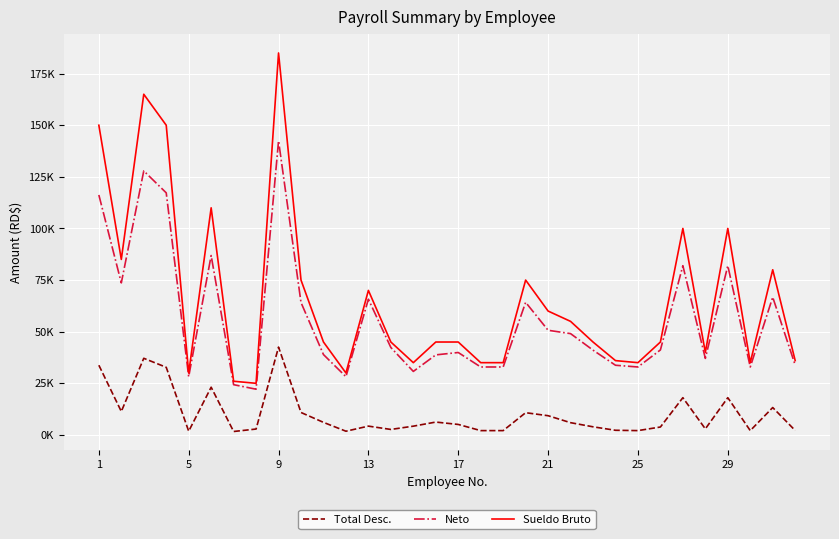

At which category does Total Desc. reach its first local valley?

5